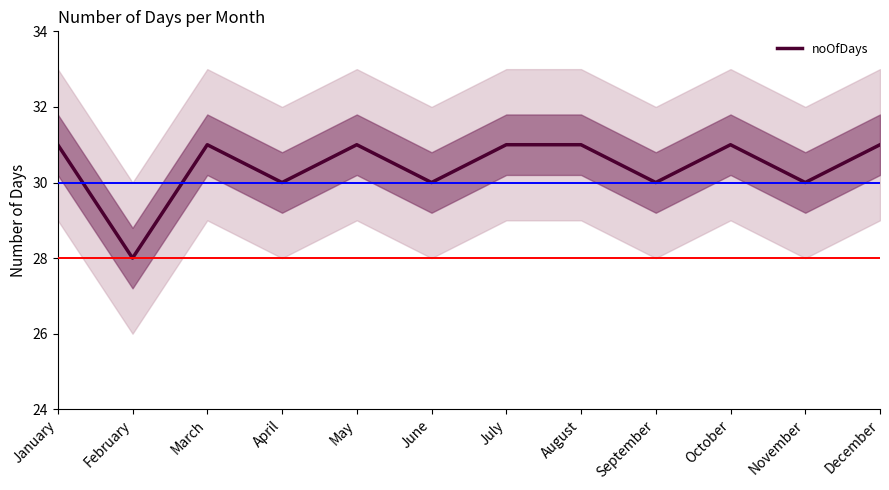

List the labels in order of value, largest first.

January, March, May, July, August, October, December, April, June, September, November, February